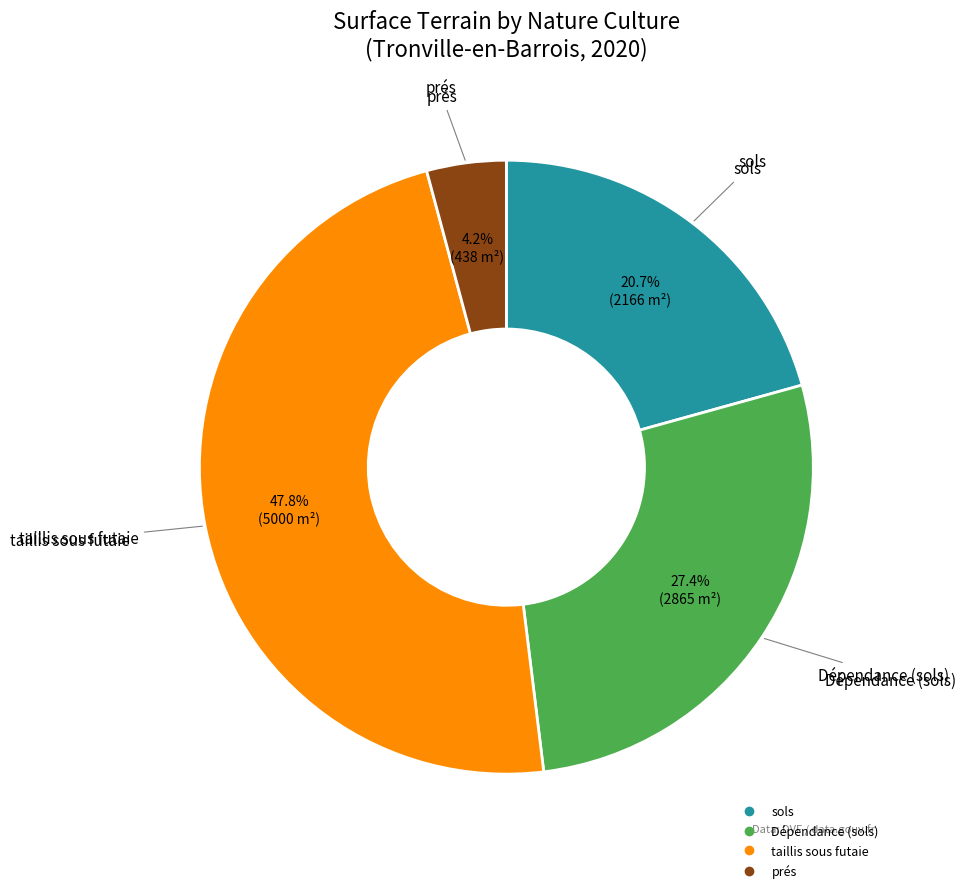

Does any single category account for the majority?

No